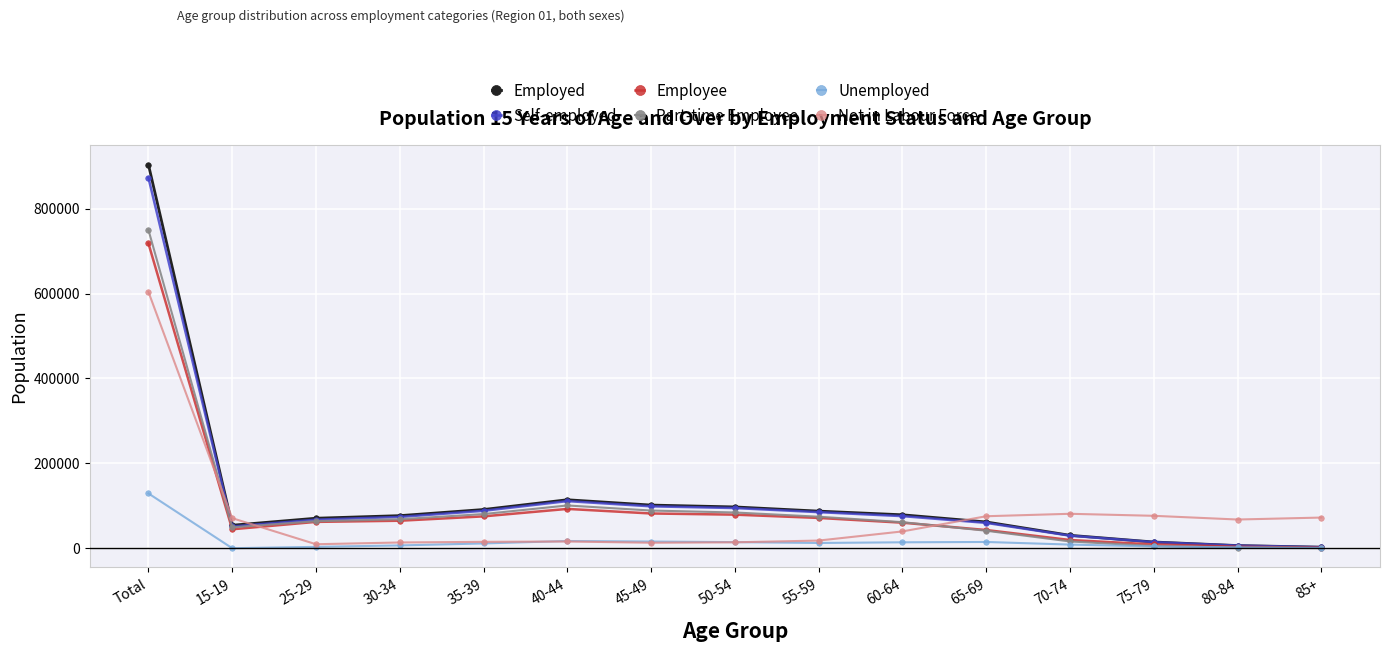

Which series has the largest range (max minus min)?

Employed